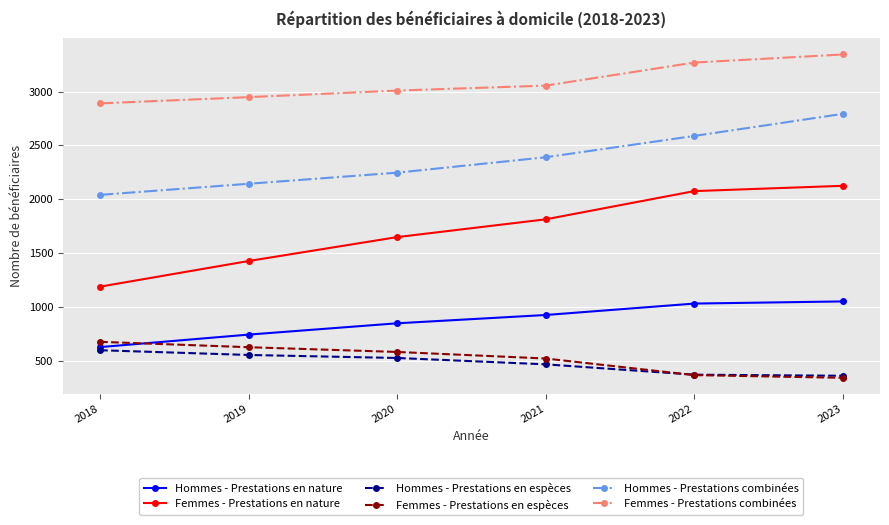

Which series has the largest range (max minus min)?

Femmes - Prestations en nature